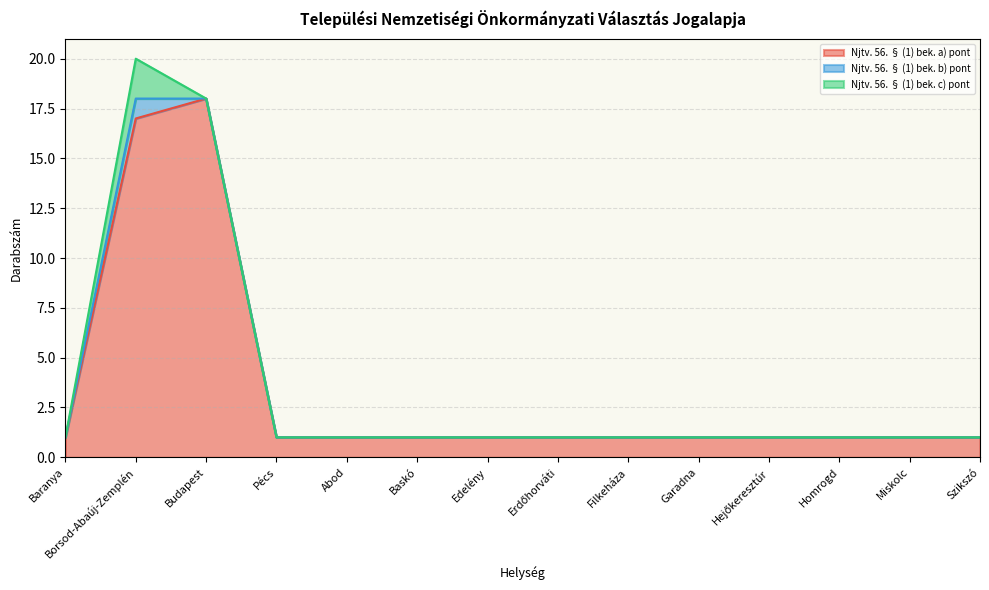

Between Baskó and Szikszó, which is larger?

Baskó